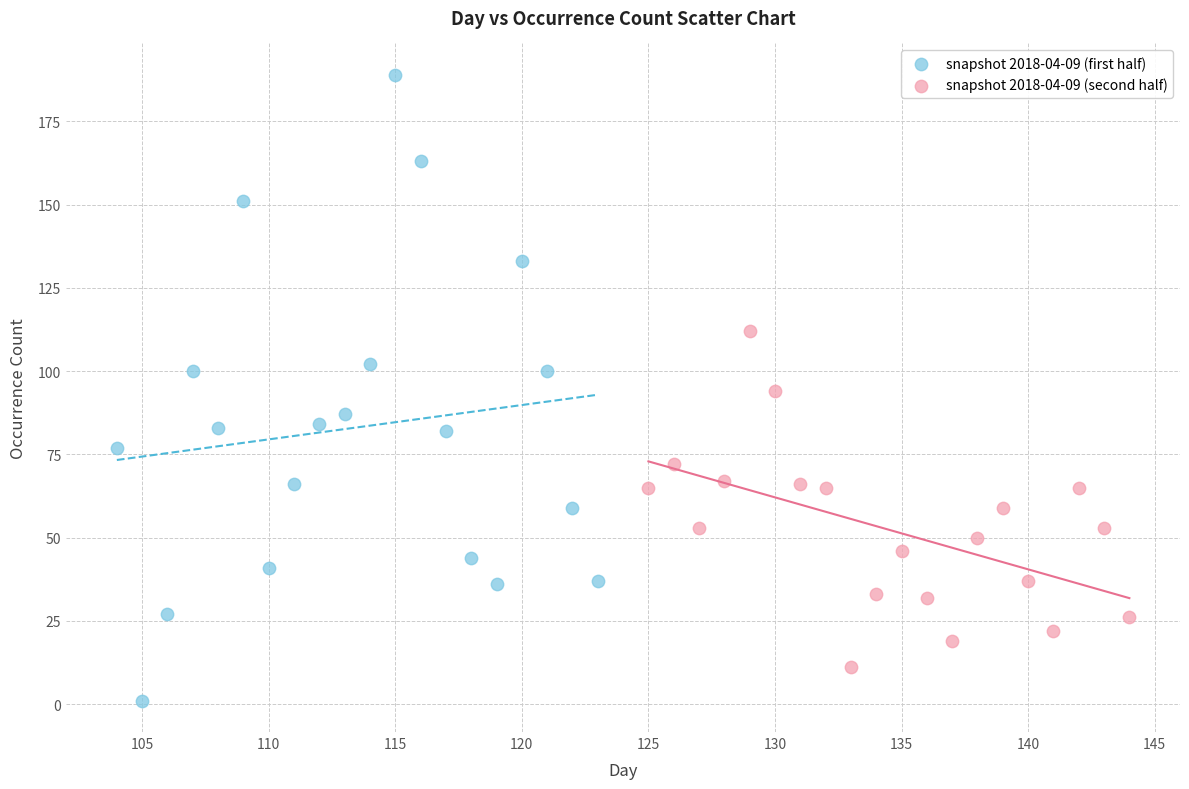

Which series contains the lowest Y value?

snapshot 2018-04-09 (first half)